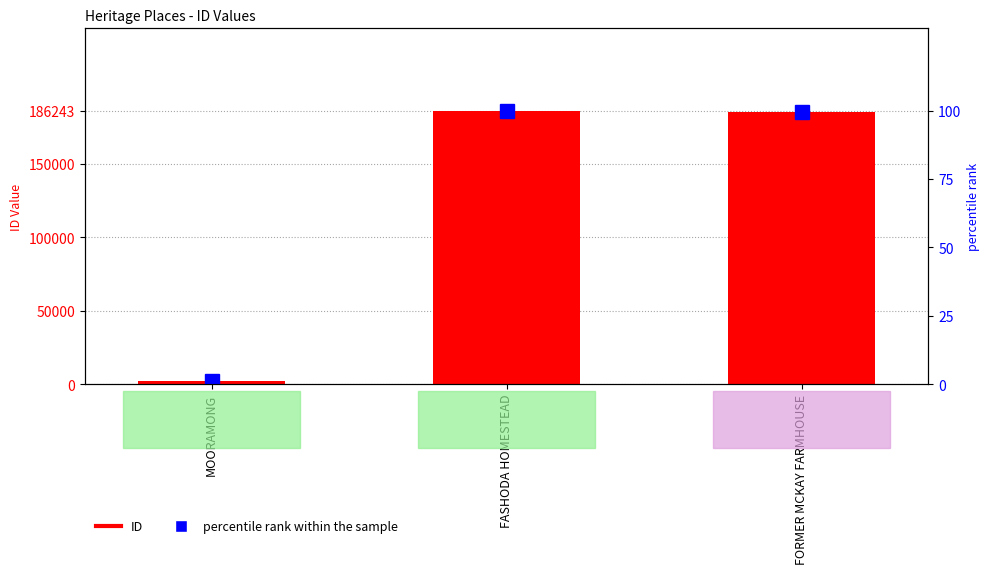

How many distinct data groups are displayed?

2